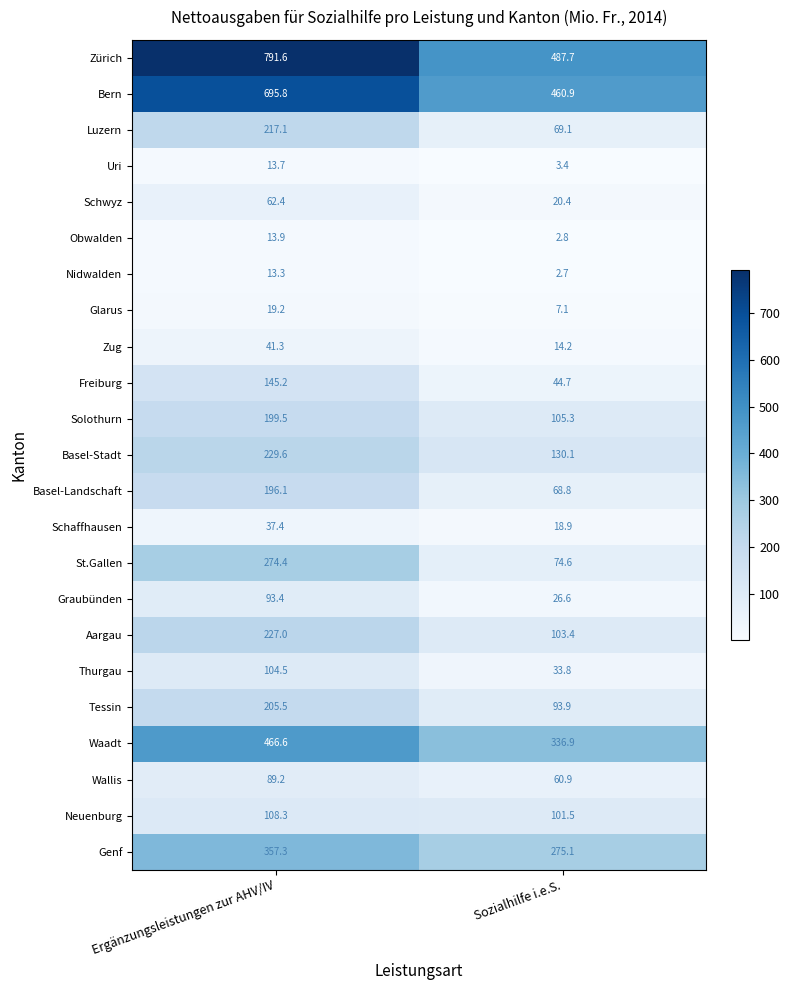

Which series has the widest spread of values?

Zürich